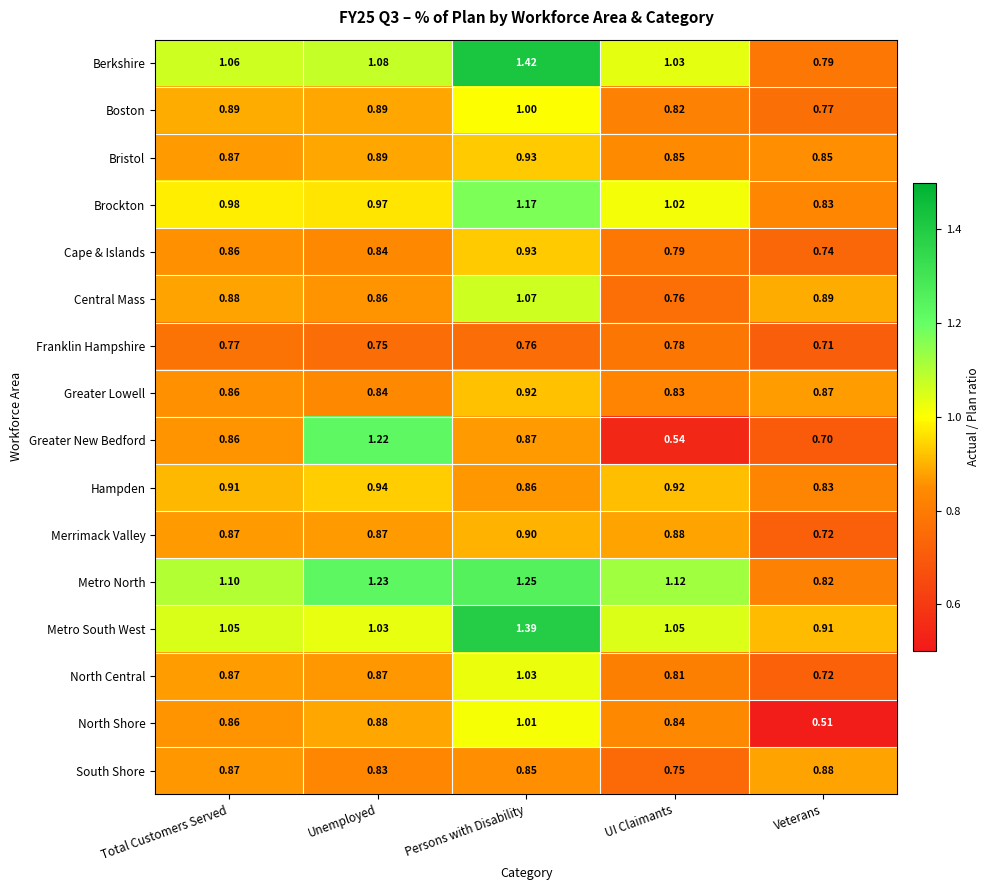

At which label is North Shore closest to 0?

Veterans